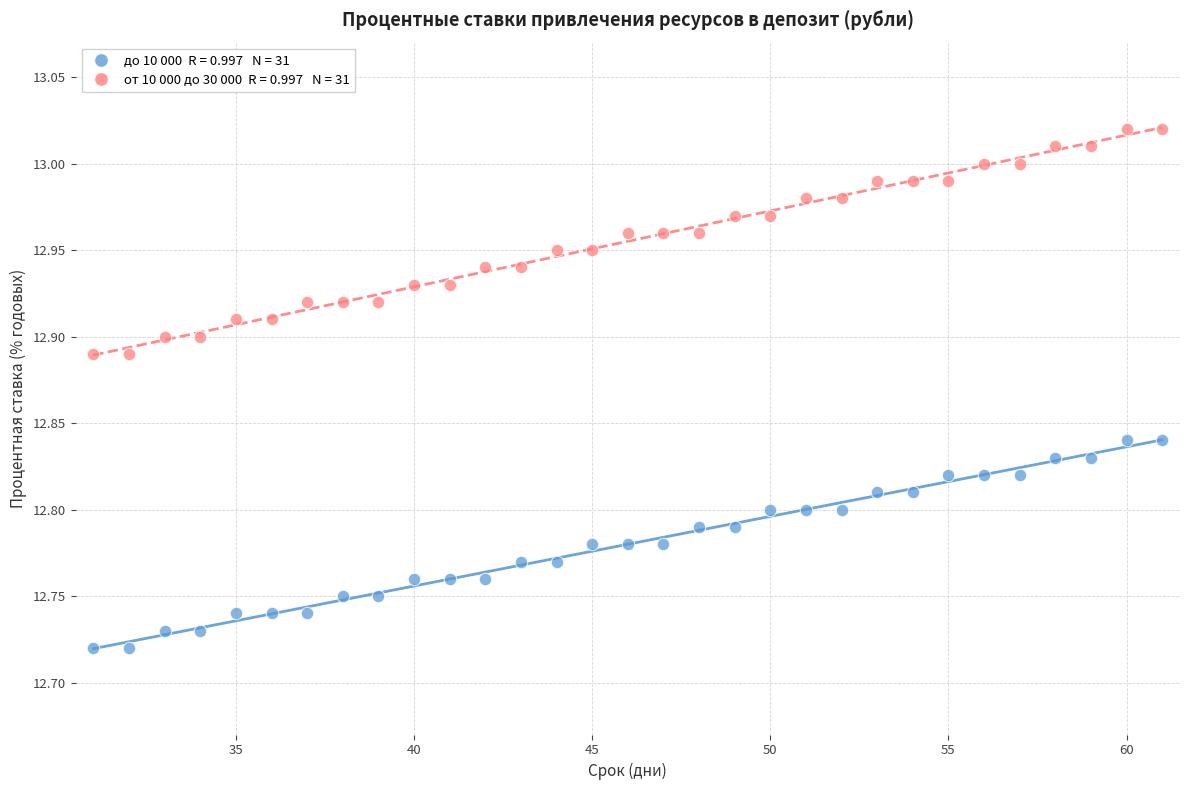

Across all data points, what is the range of Y values (max minus min)?

0.3